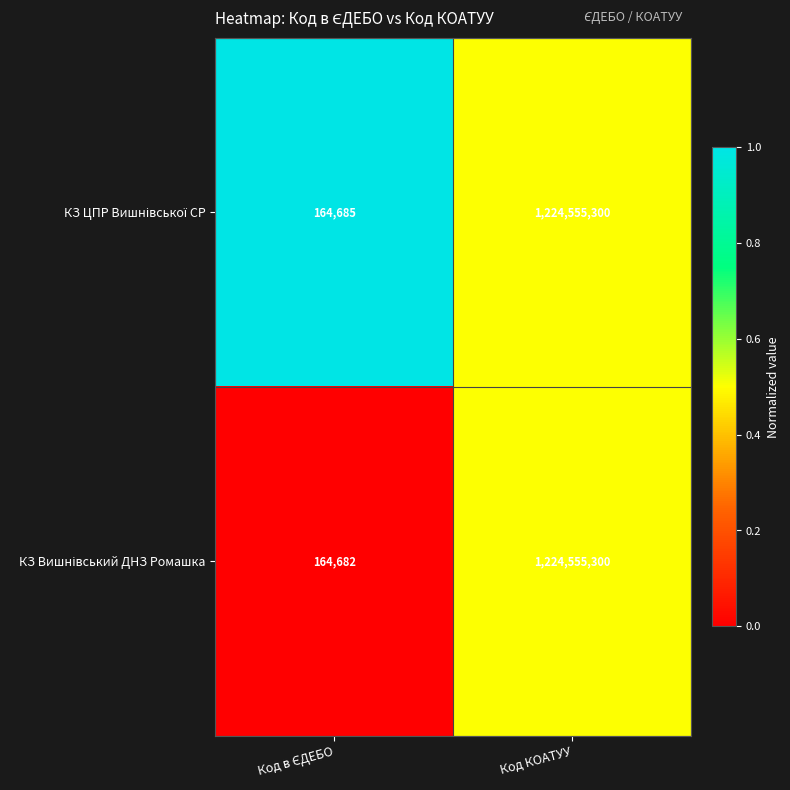

What is the total value across all series at Код КОАТУУ?

2449110600